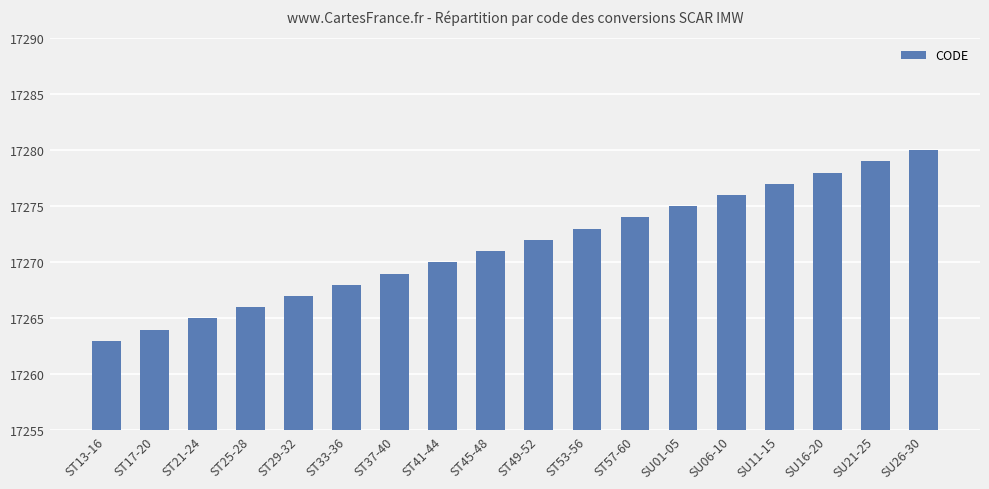

What is the difference between the maximum and minimum values?

17